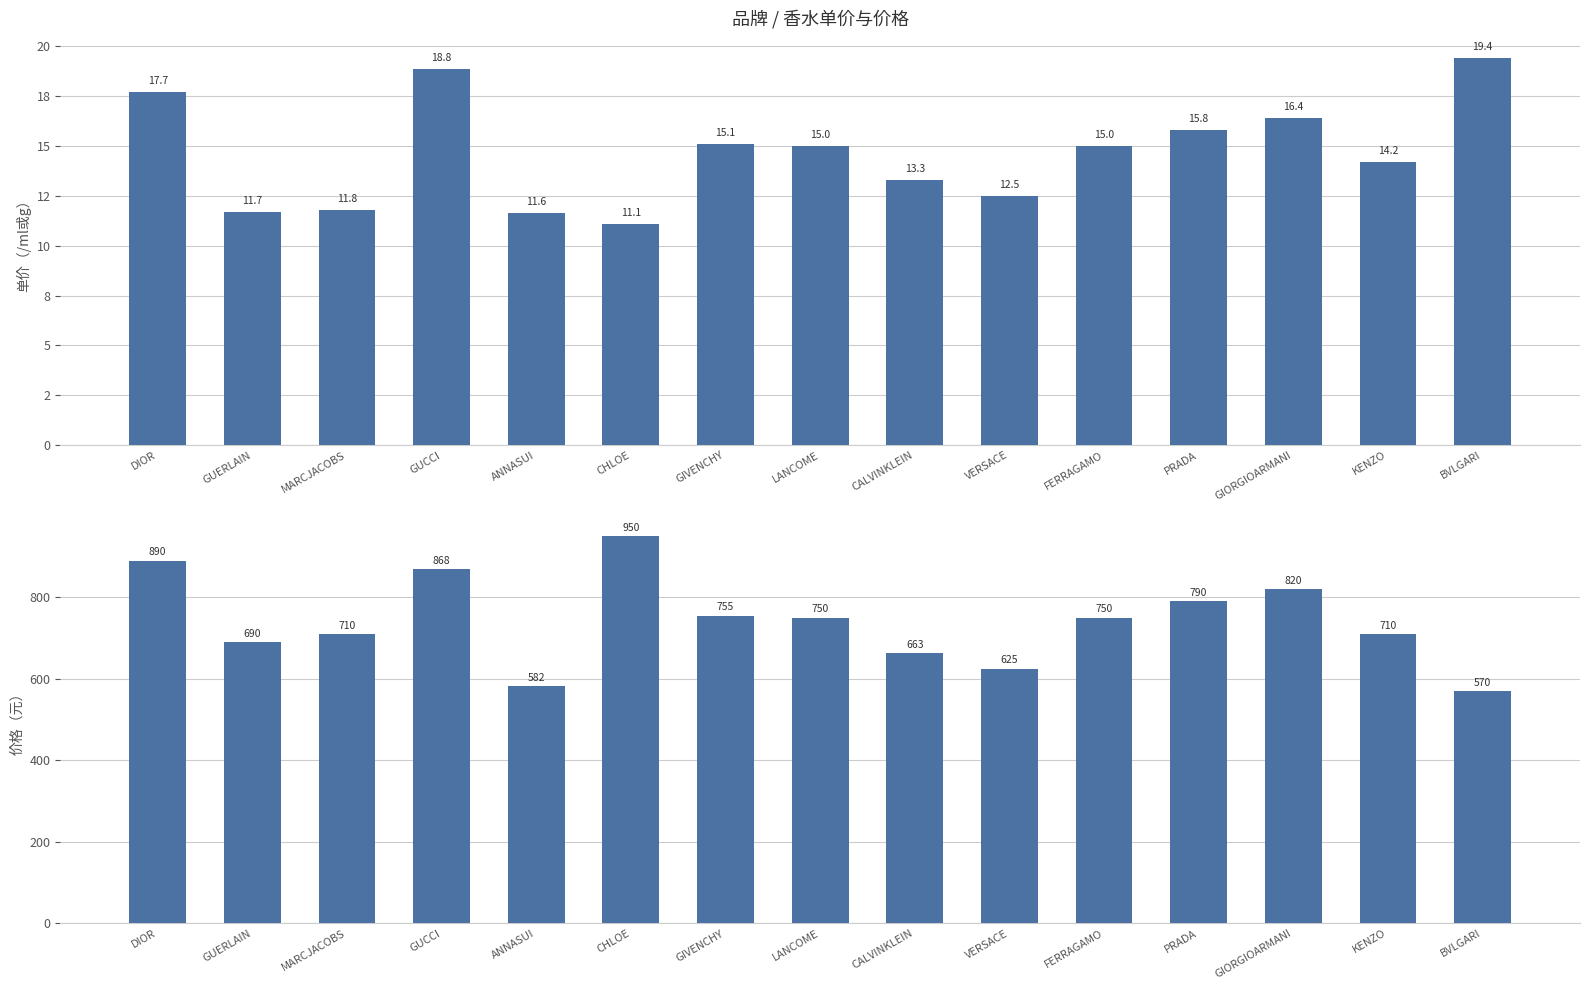

Reading left to right, what are all the values shown in this chart?

单价（/ml或g）: DIOR=17.7	GUERLAIN=11.7	MARCJACOBS=11.8	GUCCI=18.8	ANNASUI=11.6	CHLOE=11.1	GIVENCHY=15.1	LANCOME=15.0	CALVINKLEIN=13.3	VERSACE=12.5	FERRAGAMO=15.0	PRADA=15.8	GIORGIOARMANI=16.4	KENZO=14.2	BVLGARI=19.4
价格: DIOR=890.0	GUERLAIN=690.0	MARCJACOBS=710.0	GUCCI=868.3	ANNASUI=581.5	CHLOE=950.0	GIVENCHY=755.0	LANCOME=750.0	CALVINKLEIN=663.3	VERSACE=625.0	FERRAGAMO=750.0	PRADA=790.0	GIORGIOARMANI=820.0	KENZO=710.0	BVLGARI=570.0